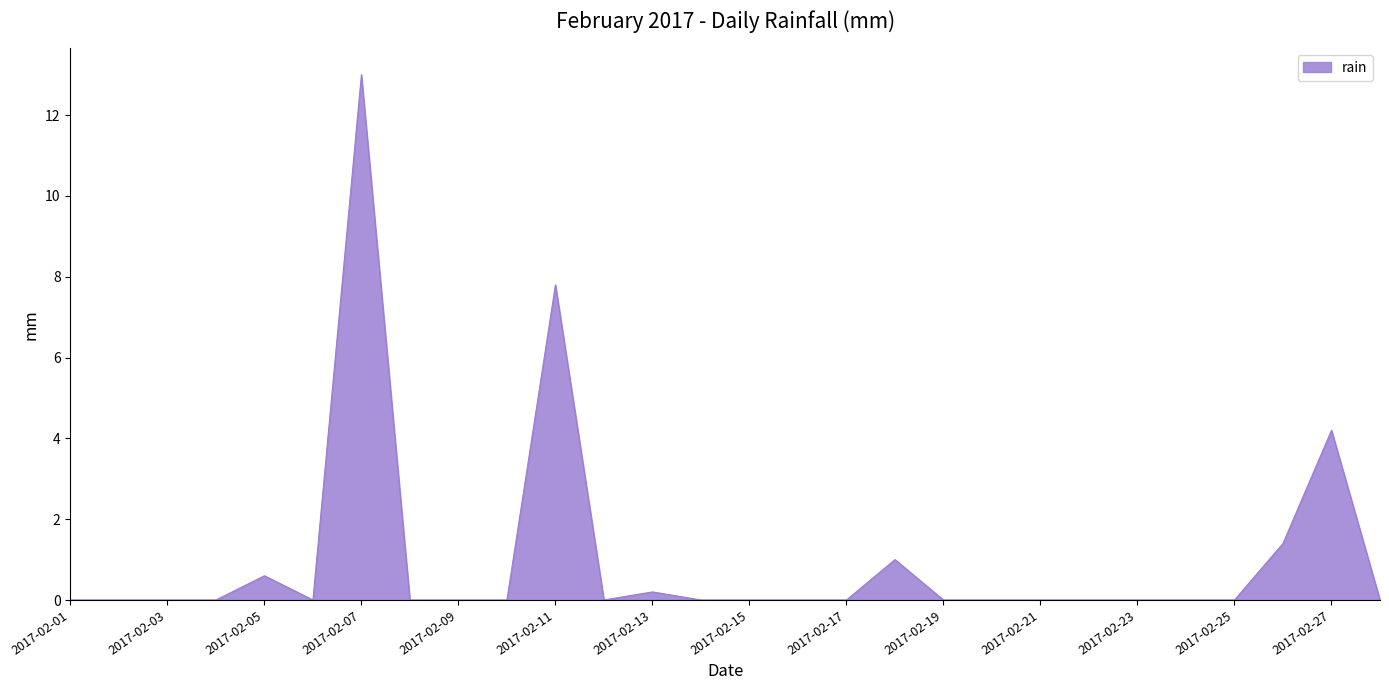

What is the greatest value displayed?

13.0